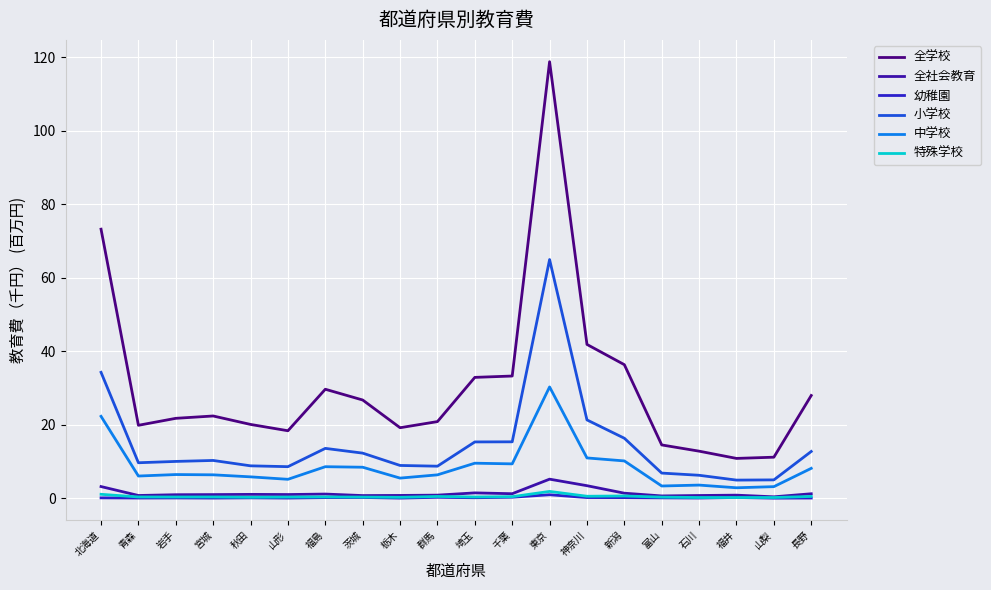

What is the greatest value displayed?

118.8